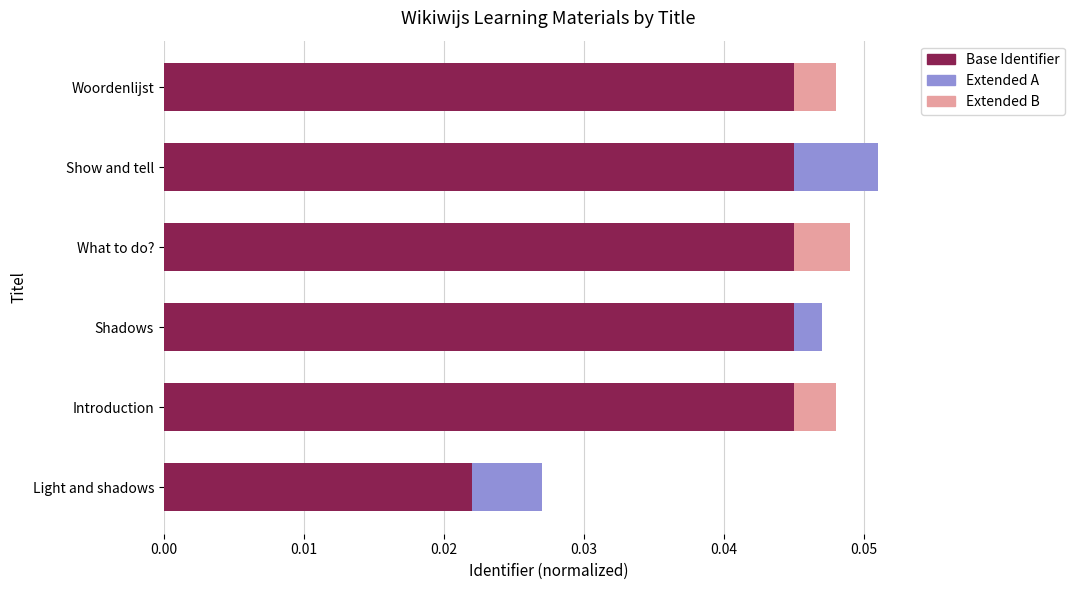

The chart shows a value of 0.0 at Shadows. True or false?

True